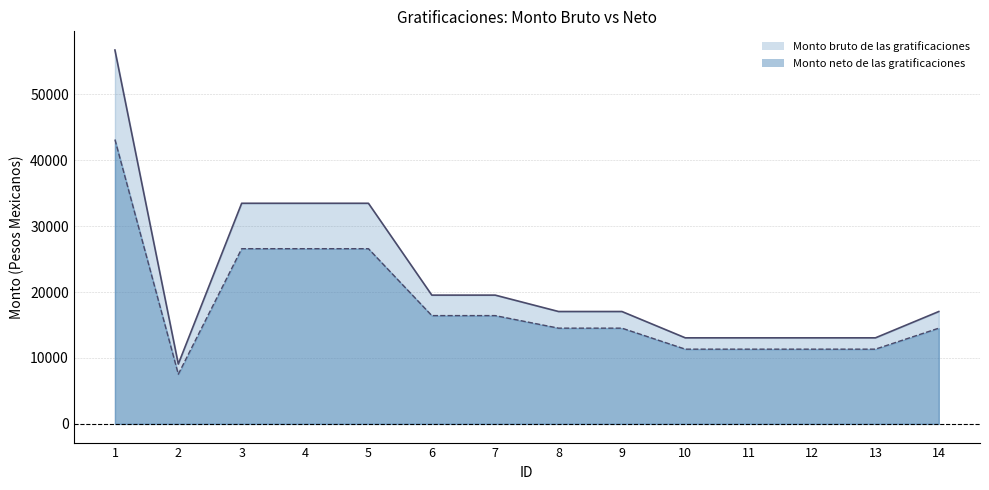

Reading left to right, list all the values displayed in this chart.

Monto bruto de las gratificaciones: 1=56711.8	2=9079.0	3=33464.7	4=33464.7	5=33464.7	6=19533.7	7=19533.7	8=17046.1	9=17046.1	10=13053.2	11=13053.2	12=13053.2	13=13053.2	14=17046.1
Monto neto de las gratificaciones: 1=43136.3	2=7540.1	3=26576.0	4=26576.0	5=26576.0	6=16425.9	7=16425.9	8=14523.0	9=14523.0	10=11335.8	11=11335.8	12=11335.8	13=11335.8	14=14523.0